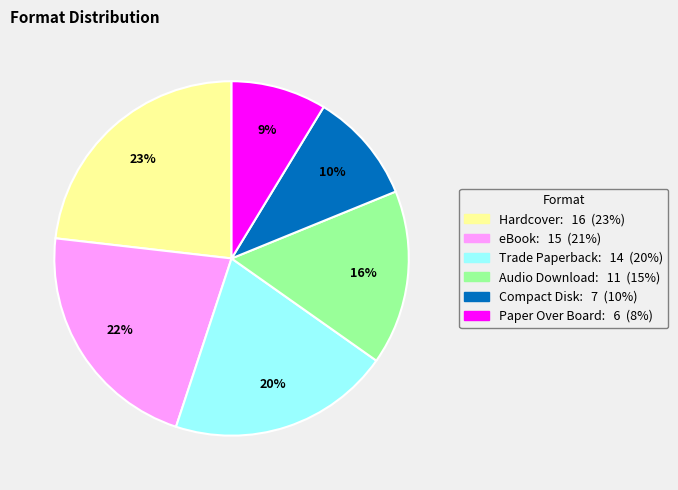

Count the number of slices in the pie.

6